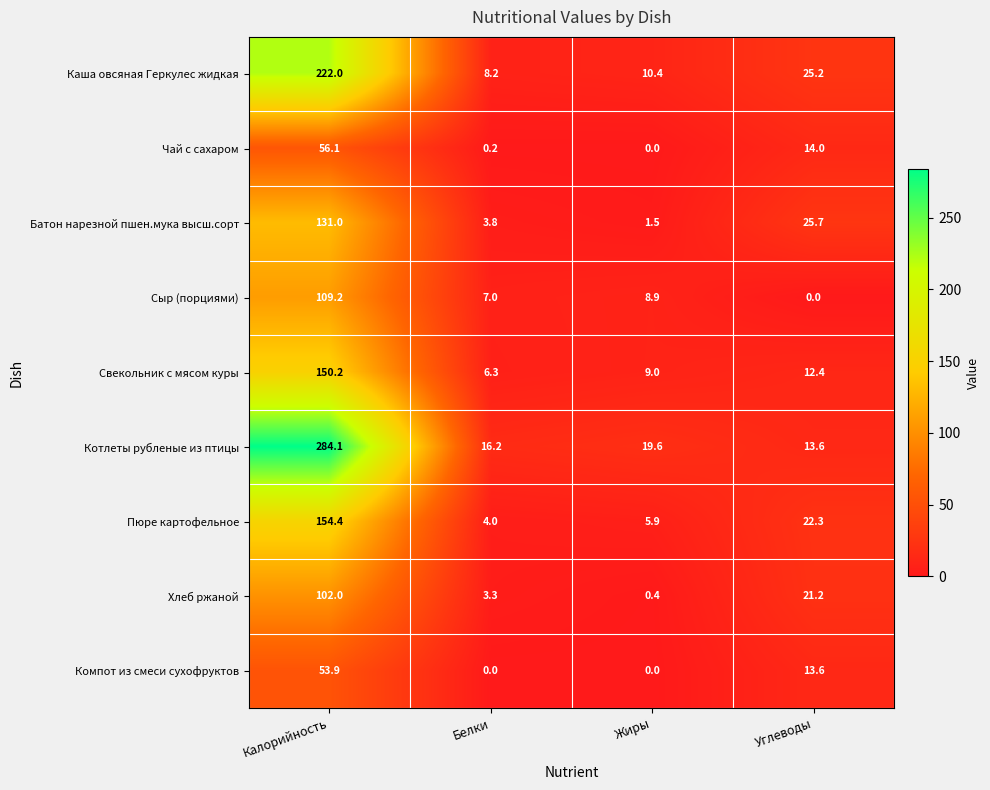

Is it true that Компот из смеси сухофруктов equals 13.6 at Углеводы?

True